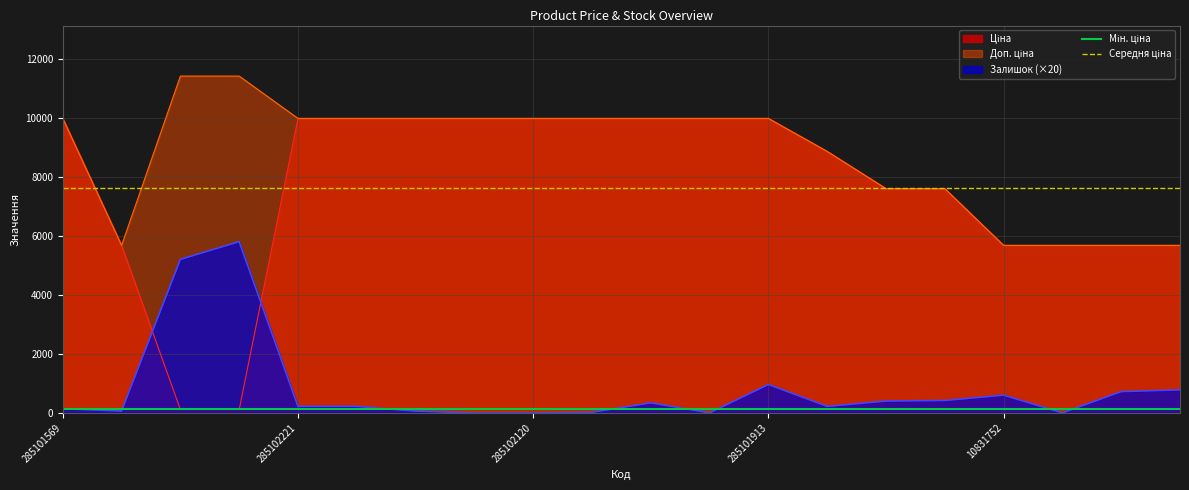

What is the maximum value for Залишок (×20)?

5800.0